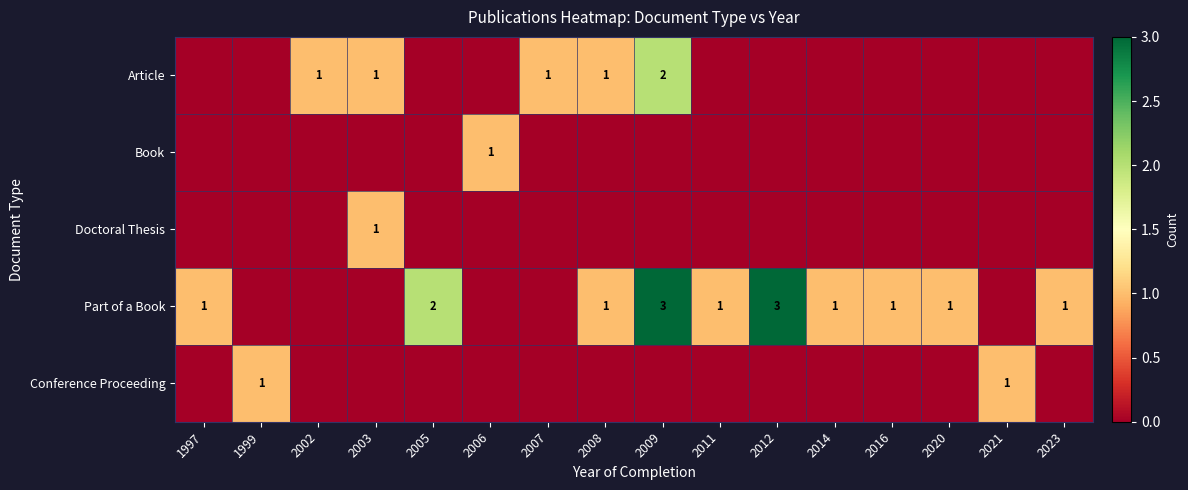

True or false: Part of a Book has a value of 1 at 2011.

True